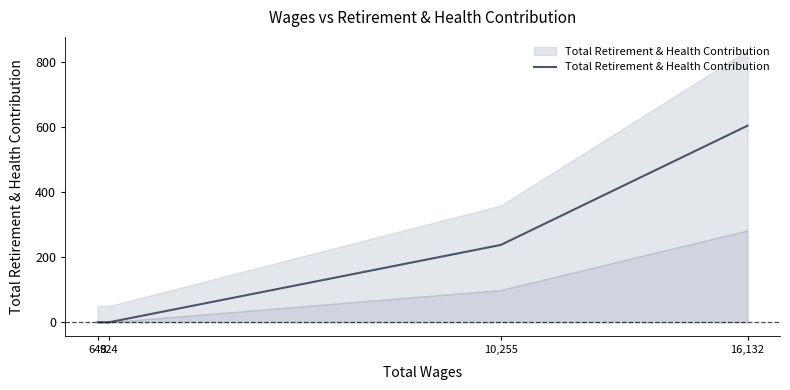

List the labels in order of value, smallest first.

648, 924, 10,255, 16,132